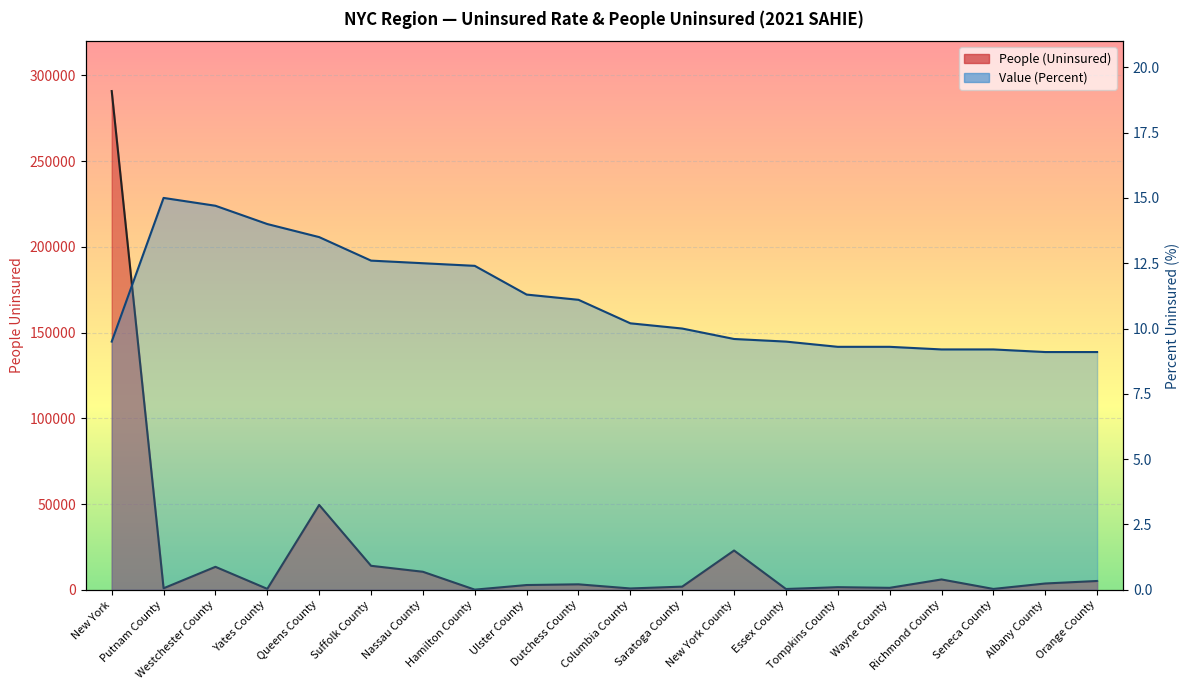

Is the value of People (Uninsured) at Putnam County greater than the value of Value (Percent) at Queens County?

Yes